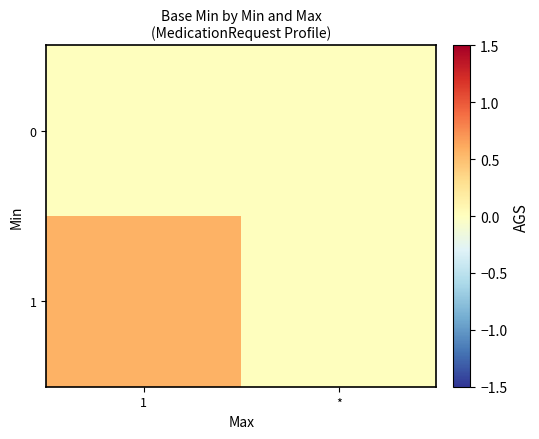

Which category has the lowest value across all series?

1